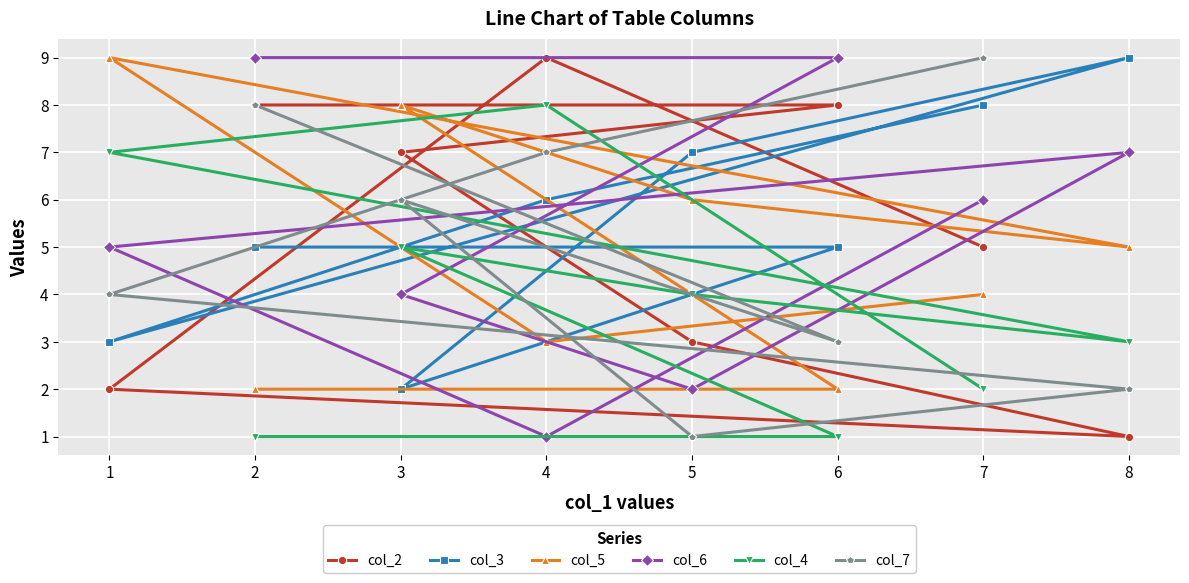

At which label does col_7 first exceed 6?

2